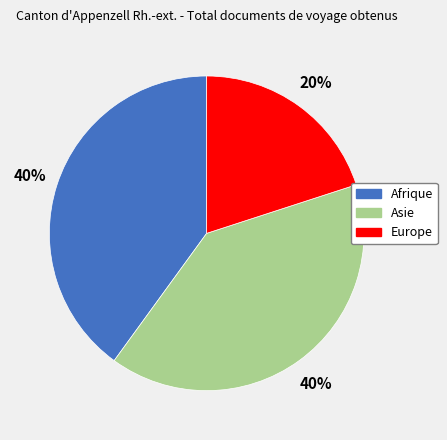

To the nearest percent, what is the average slice percentage?

33%